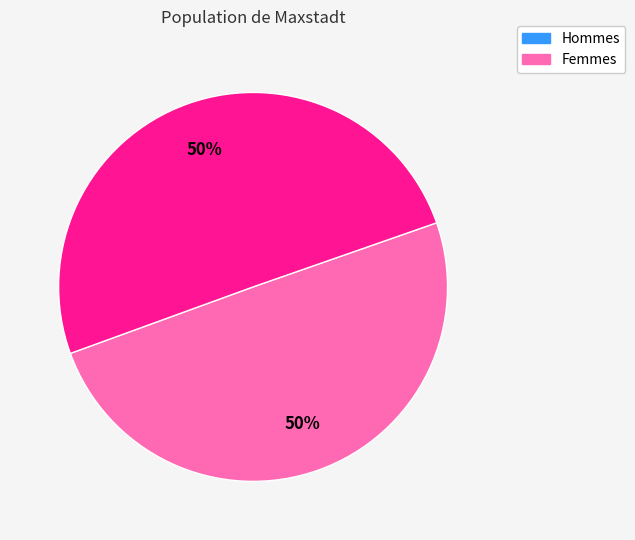

To the nearest percent, what is the average slice percentage?

50%